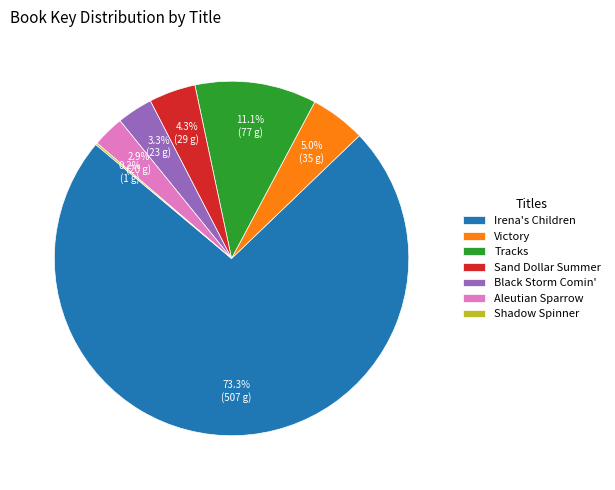

Between Tracks and Irena's Children, which is larger?

Irena's Children